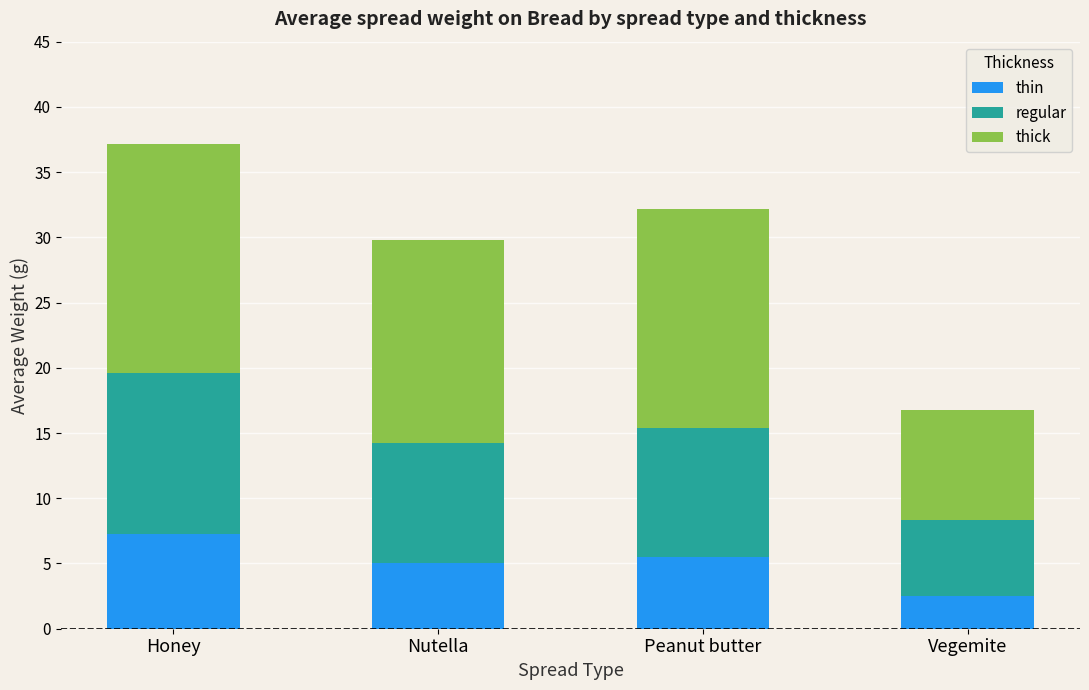

Which category has the lowest value in the thin series?

Vegemite